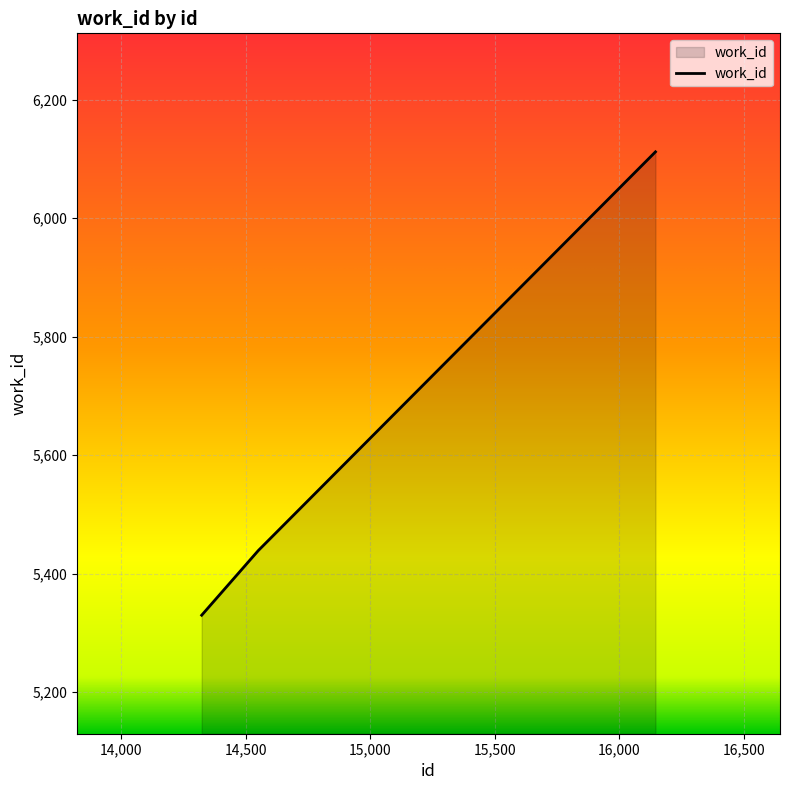

What is the difference between the second highest and minimum values?

109